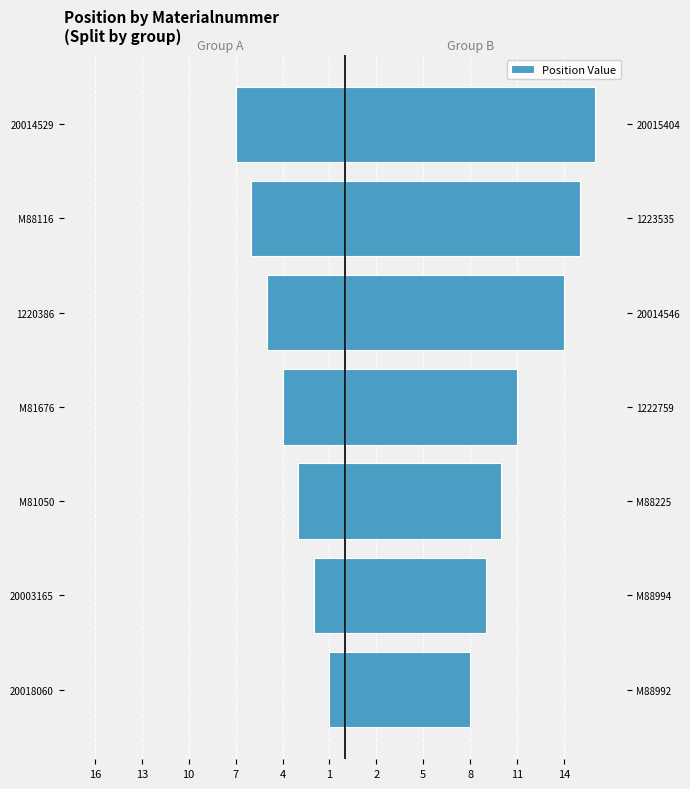

Rank the series by their average value, from highest to lowest.

Right Group, Left Group